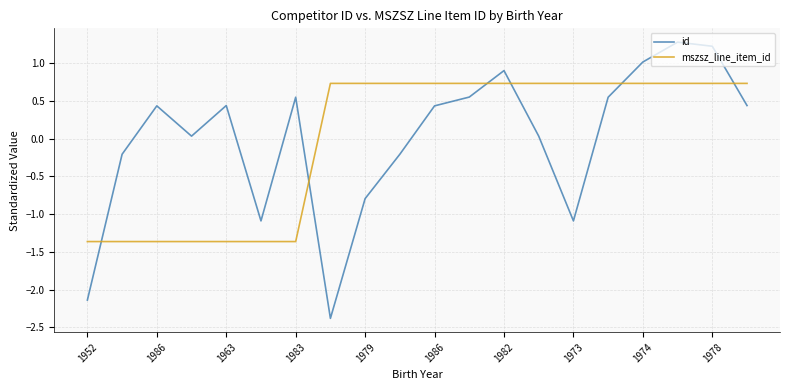

Which series has the widest spread of values?

id